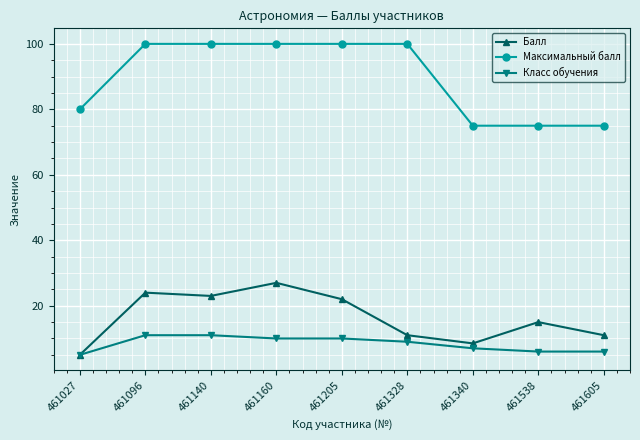

What is the difference between the highest and lowest values at 461538?

69.0